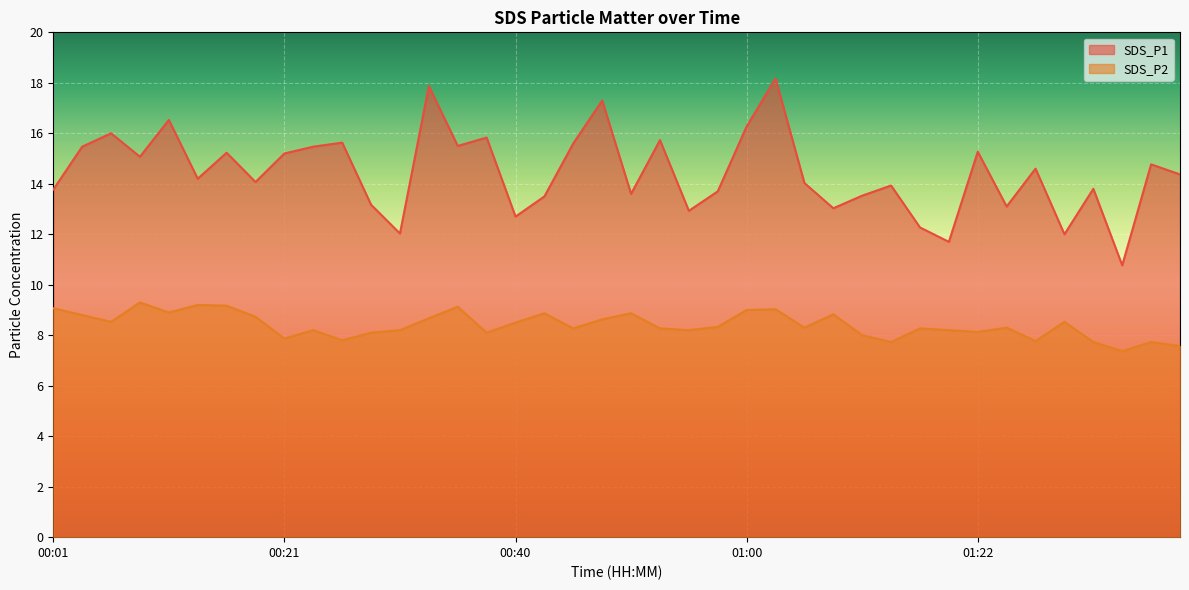

How many interior local peaks does the SDS_P2 series have?

12